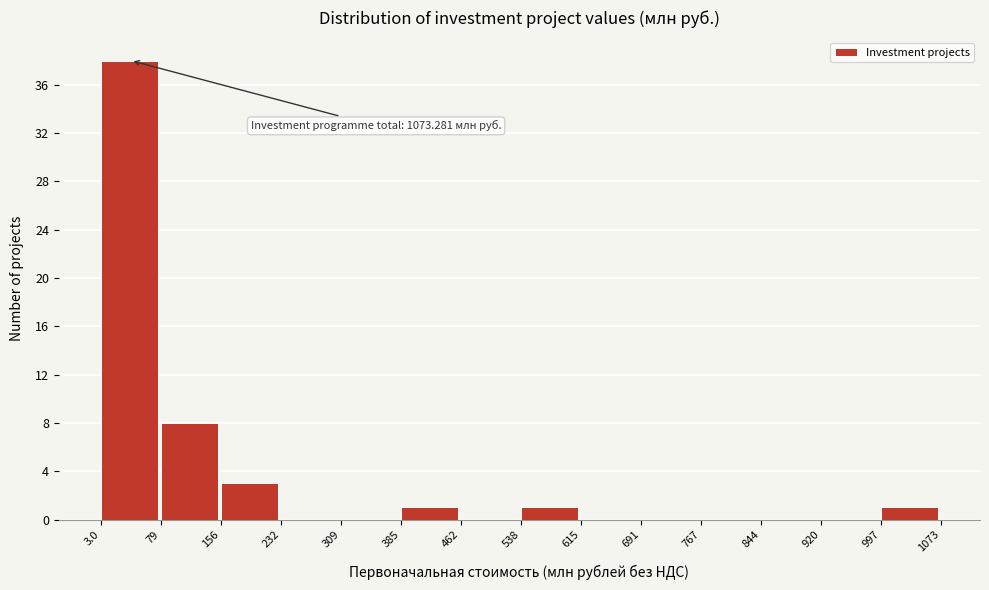

Over which range of the x-axis is the bar tallest?

3.0 to 79